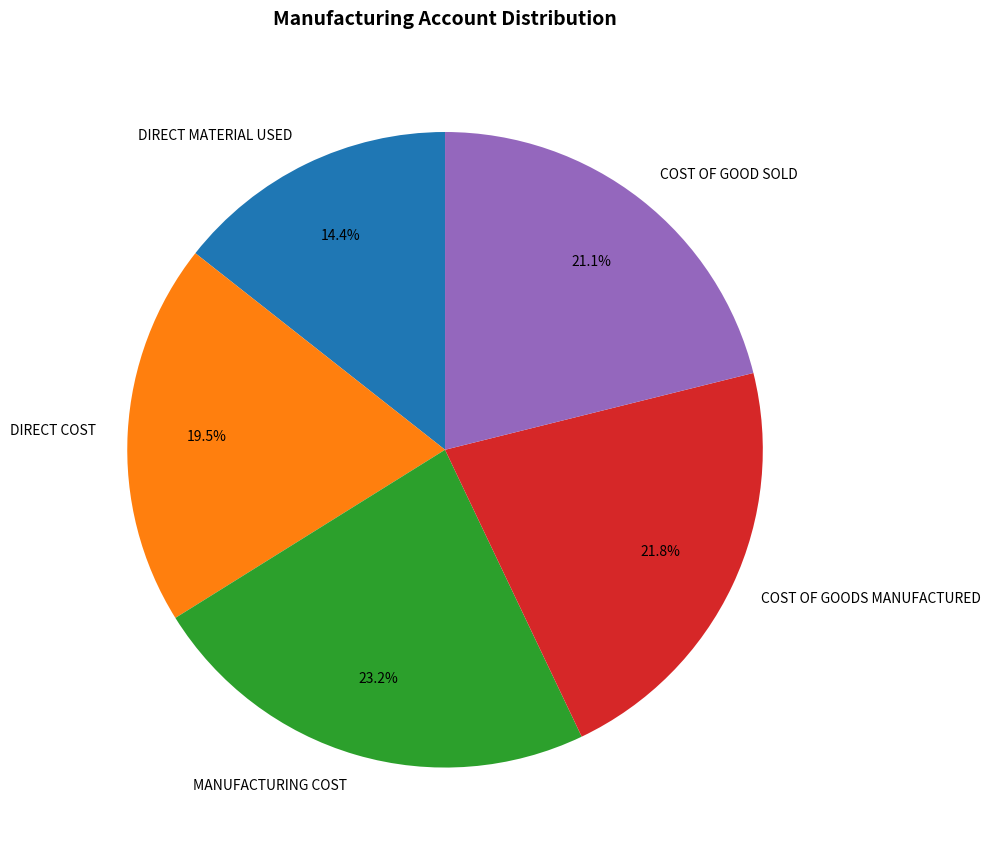

Combined, do COST OF GOOD SOLD and MANUFACTURING COST account for over 50%?

No